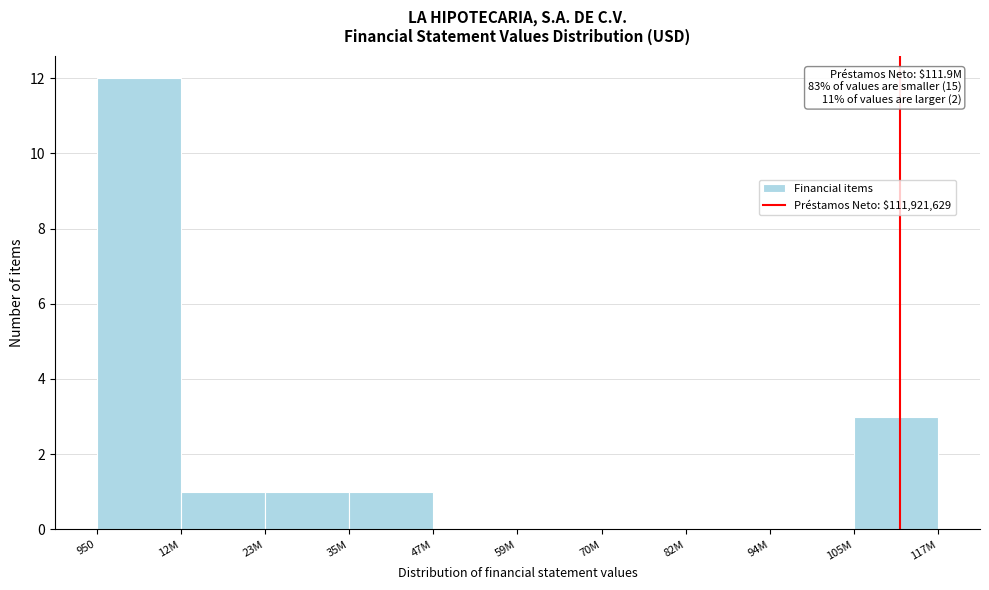

Reading right to left, what are all the values shown in this chart?

105M=3	94M=0	82M=0	70M=0	59M=0	47M=0	35M=1	23M=1	12M=1	950=12